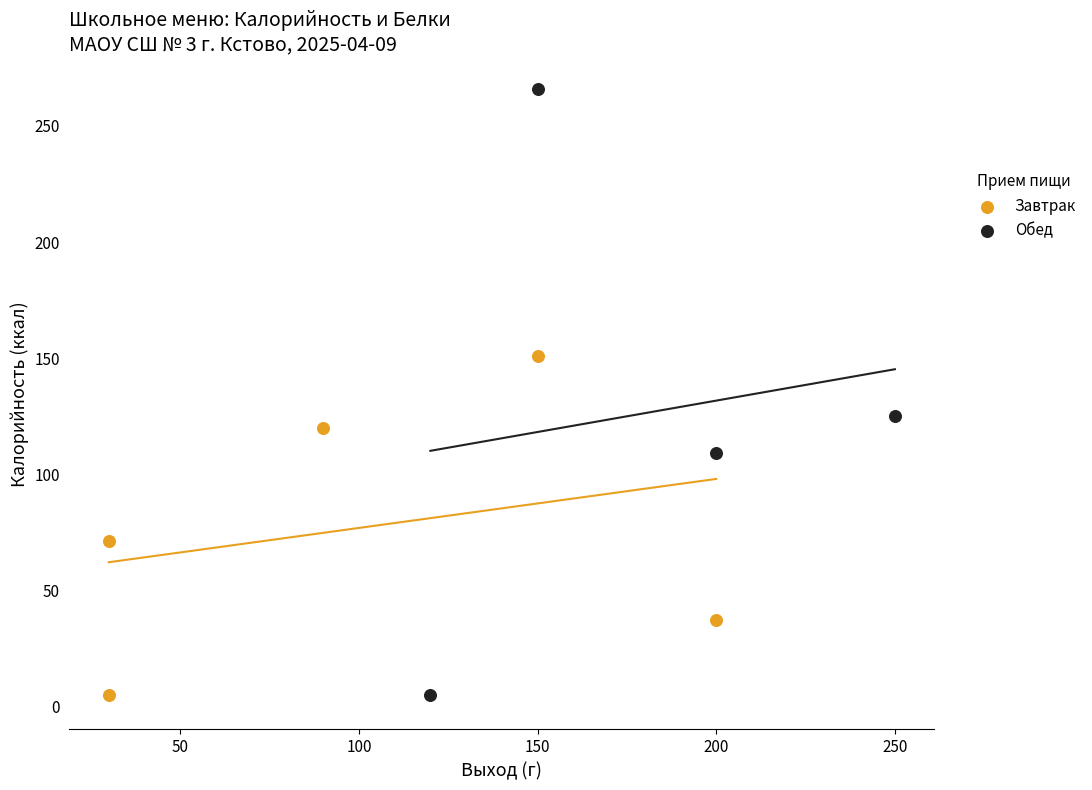

Which series has the largest Y range (max minus min)?

Обед